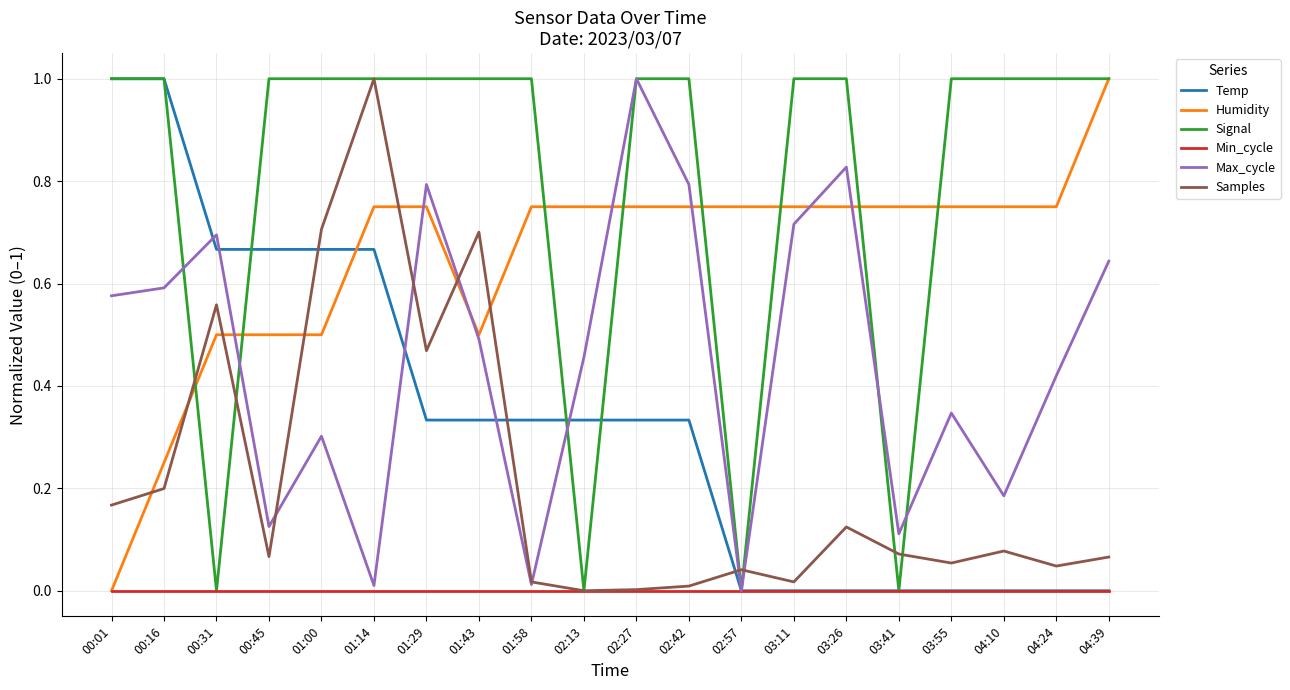

Which series has the largest total across all categories?

Signal